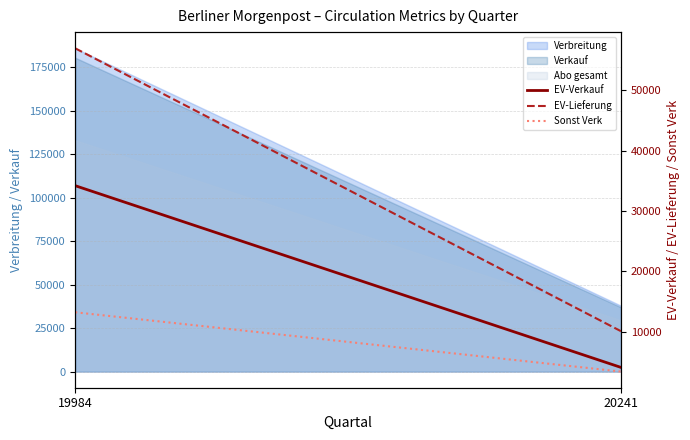

How many lines are shown in the chart?

3